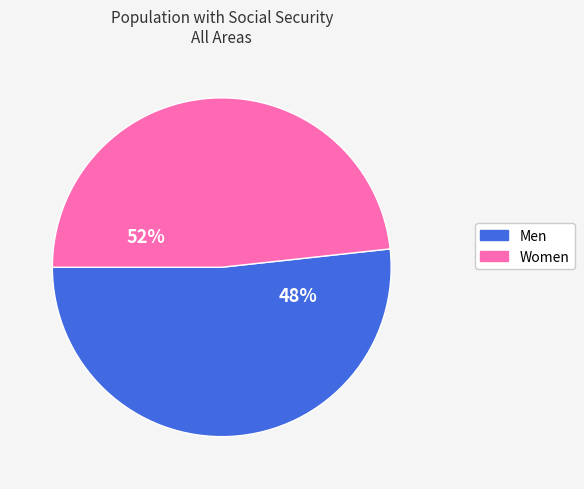

Count the number of slices in the pie.

2